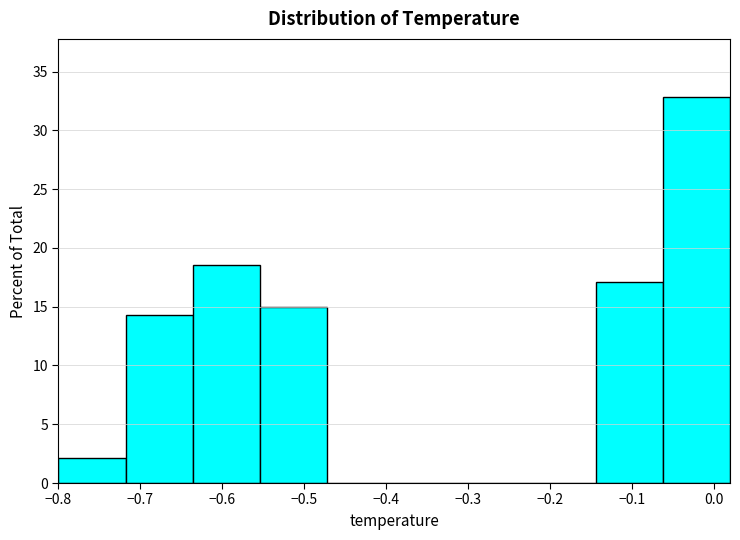

Which range on the x-axis has the tallest bar?

-0.062 to 0.020